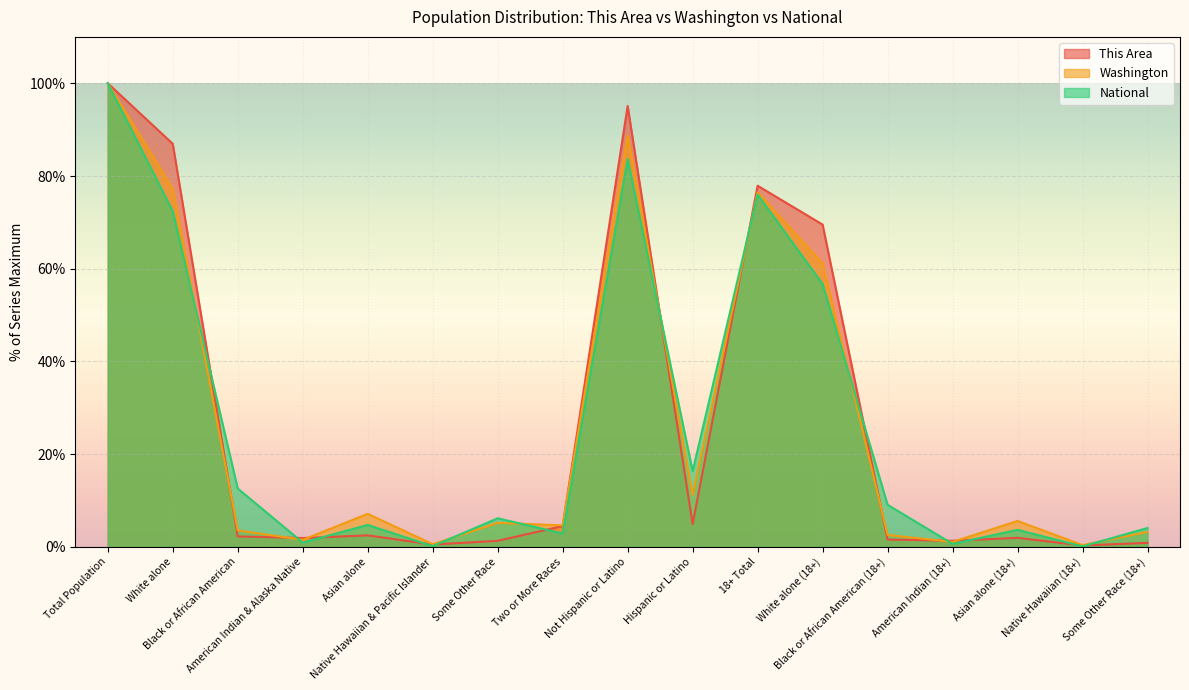

The National series shows 32.2 at Total Population. True or false?

False